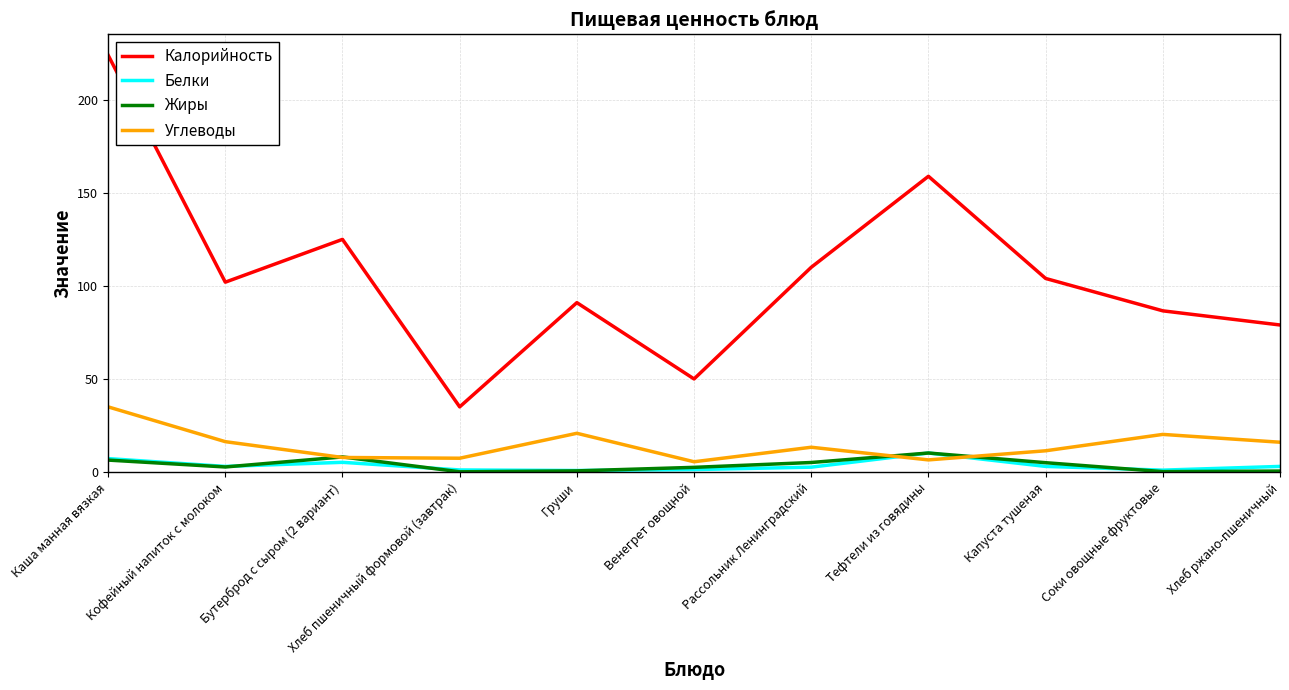

Is the value of Калорийность at Хлеб пшеничный формовой (завтрак) greater than the value of Углеводы at Хлеб ржано-пшеничный?

Yes